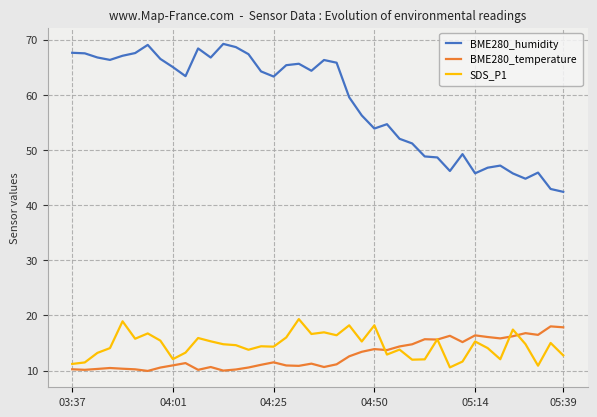

True or false: BME280_humidity and BME280_temperature cross at least once.

False